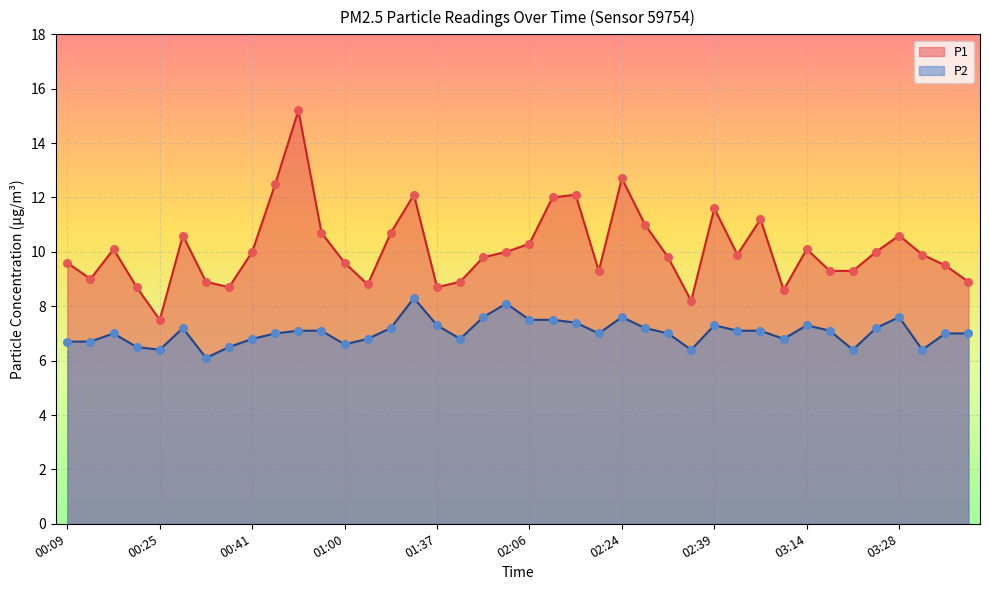

What are all the series names shown in the legend?

P1, P2